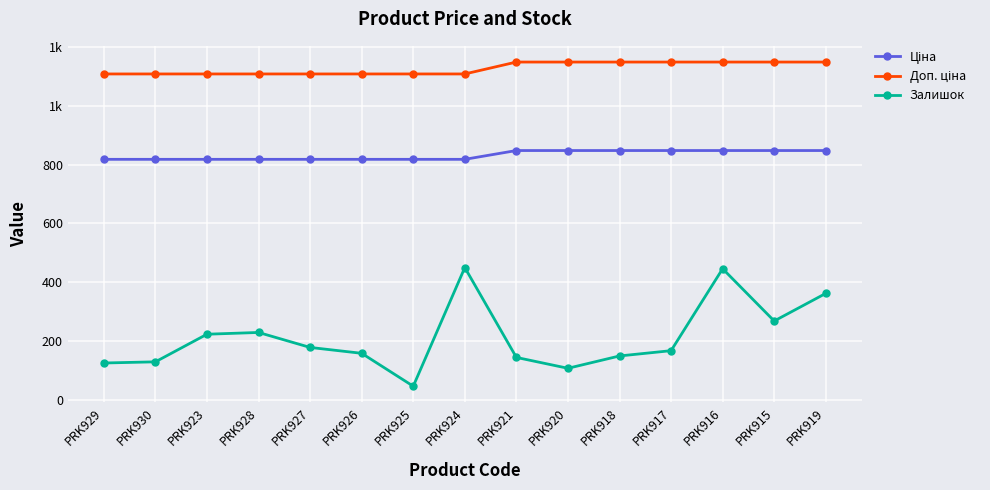

Is this an area chart (filled region under the line)?

No